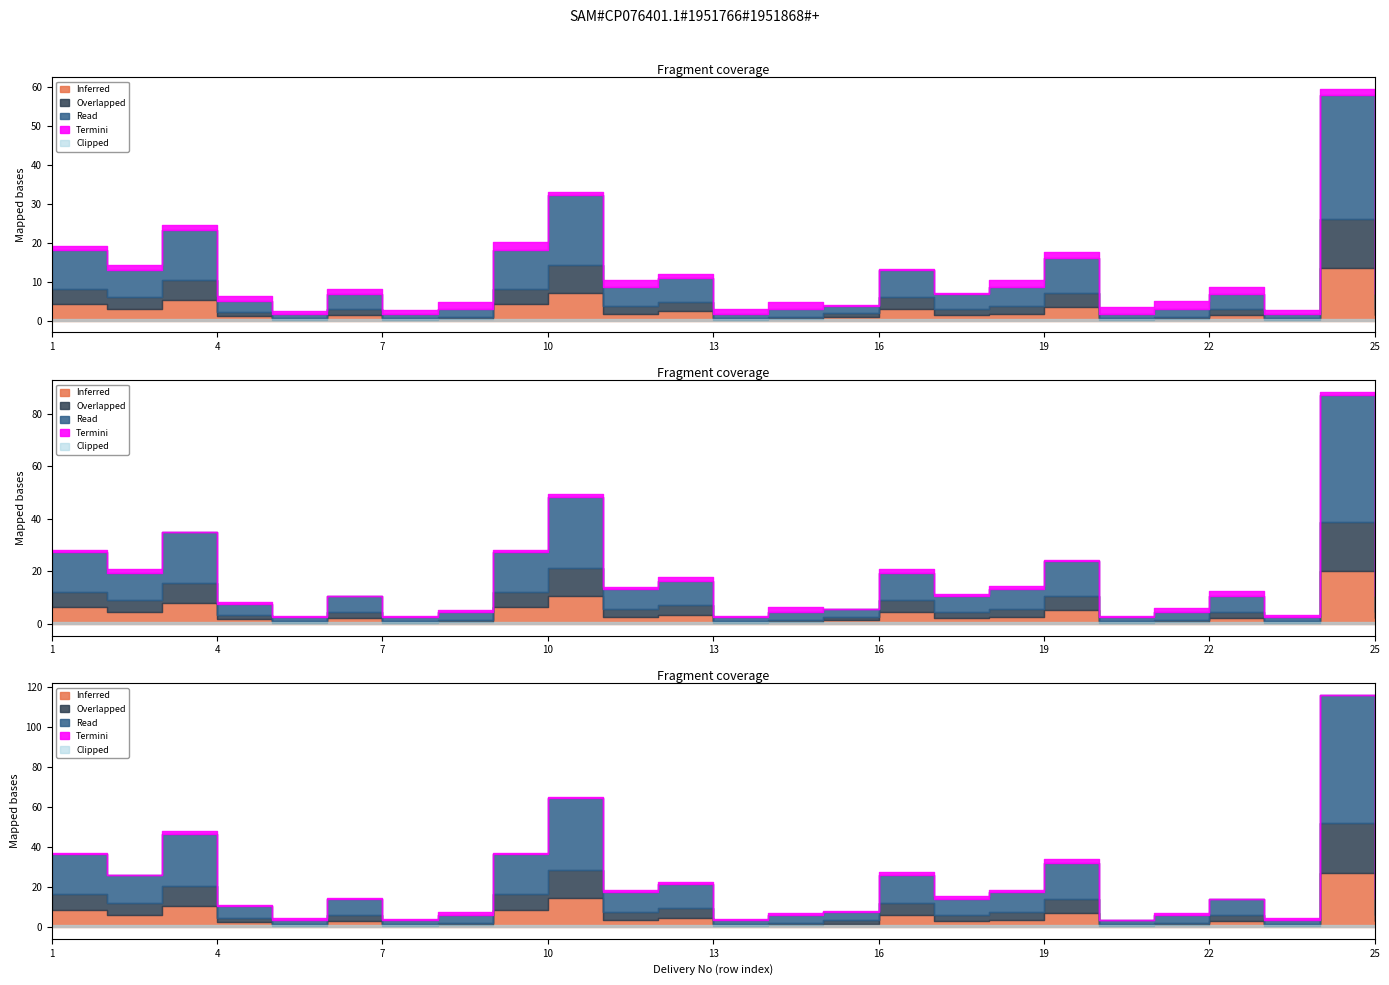

What is the value of the Overlapped point at the 19th from the left?

7